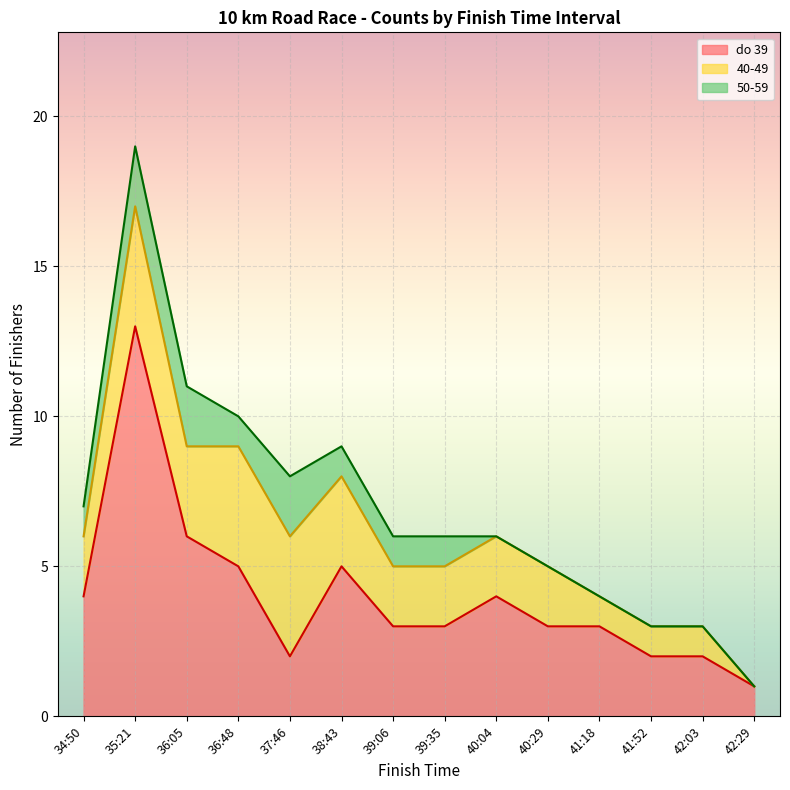

Is the value of 50-59 at 37:46 greater than the value of 40-49 at 38:43?

No